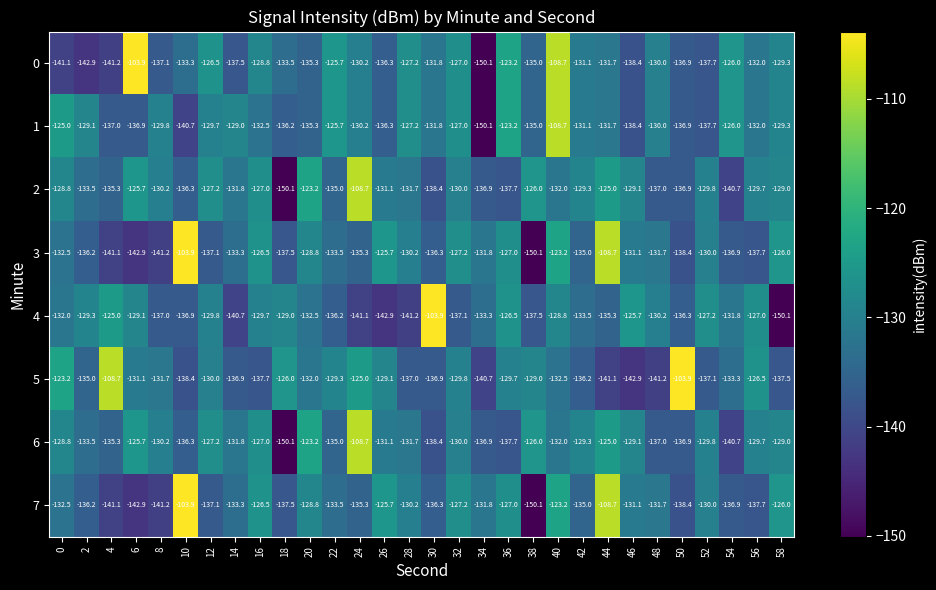

Which category has the highest value in the 5 series?

50